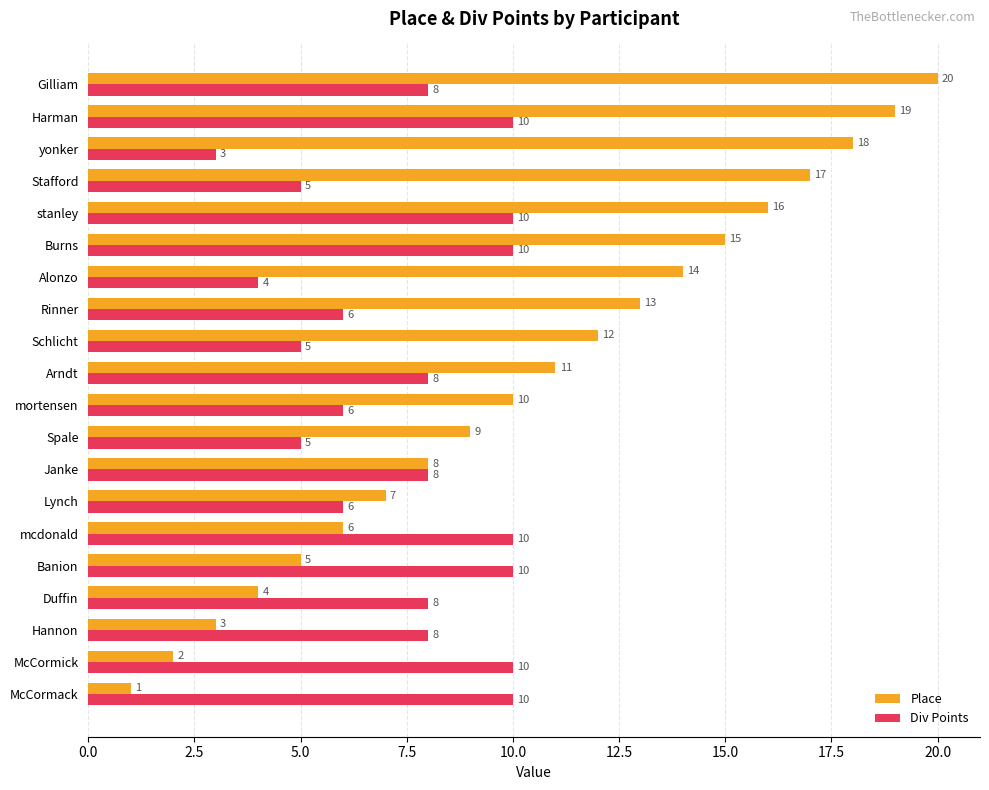

How many values in the Div Points series are below 8?

8